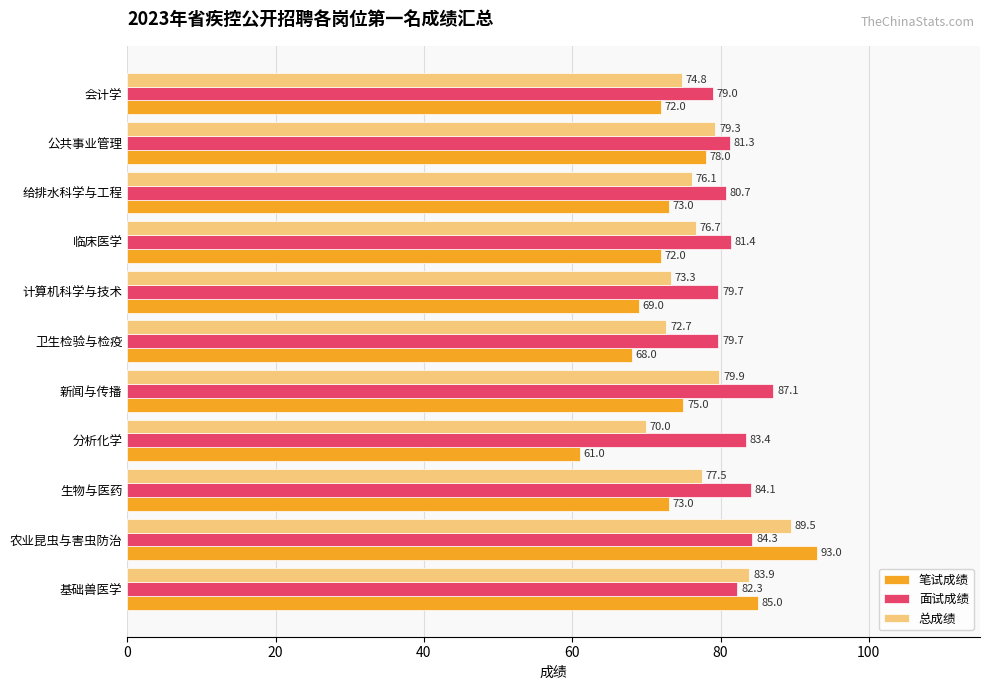

What is the spread (max minus min) of values at 卫生检验与检疫?

11.7